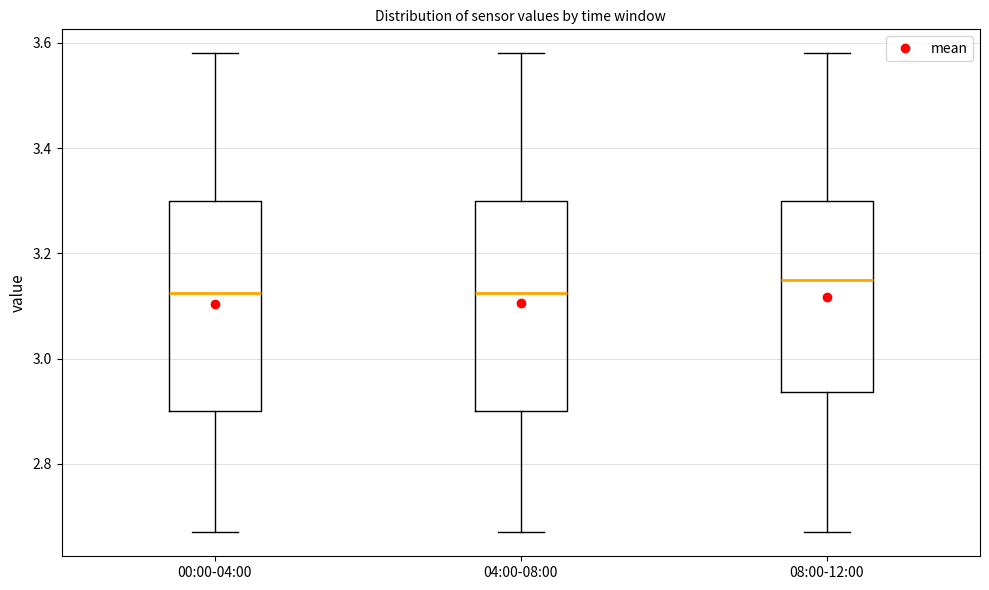

Reading left to right, transcribe this box plot: for each box, give where its median line is, the range the box spans, and where its two whiskers end, as read against the y-axis. The values are not printed on the chart, so give them approximately, as read against the axis.

00:00-04:00: median 3.12, box 2.90 to 3.30, whiskers 2.68 to 3.58
04:00-08:00: median 3.12, box 2.90 to 3.30, whiskers 2.68 to 3.58
08:00-12:00: median 3.16, box 2.94 to 3.30, whiskers 2.68 to 3.58